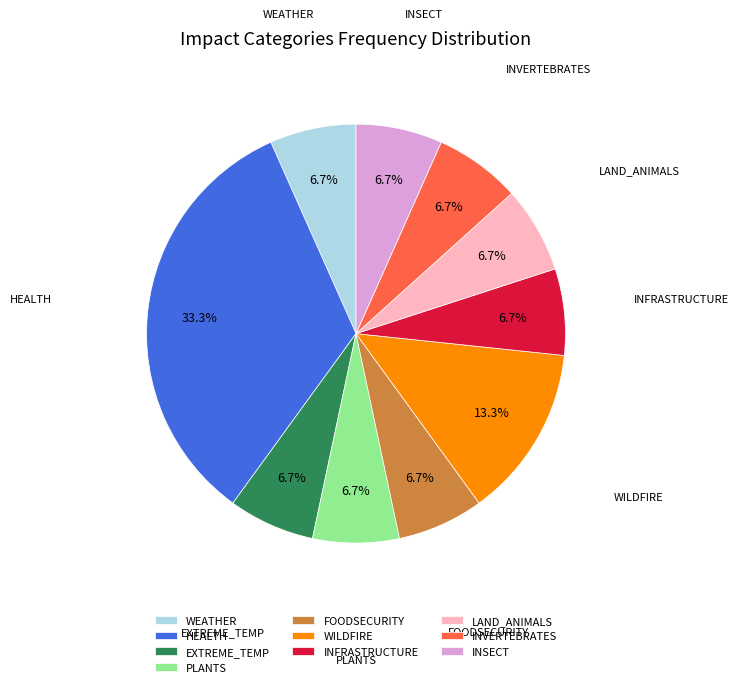

To the nearest percent, what portion does INFRASTRUCTURE represent?

7%